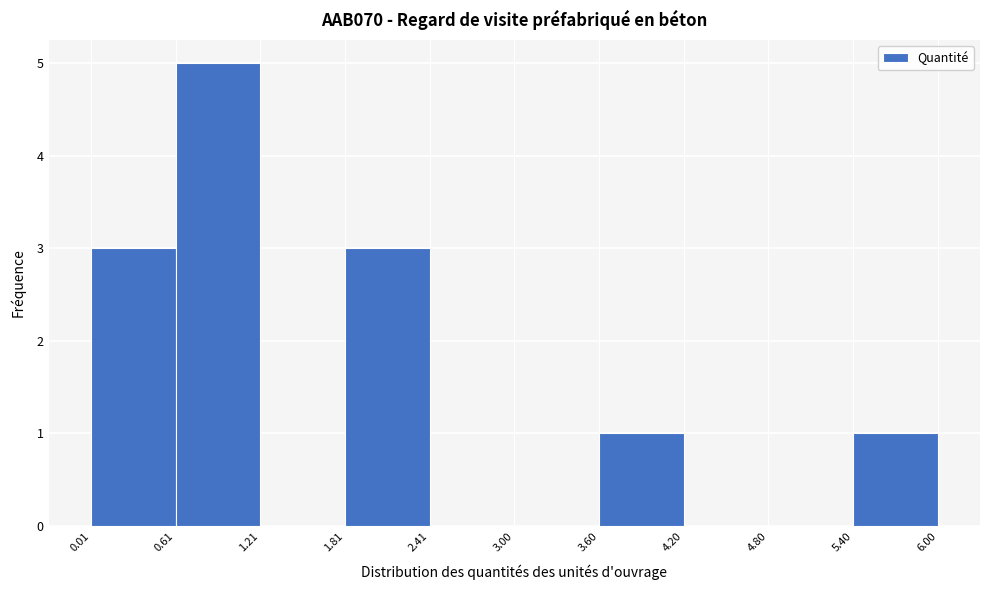

Reading left to right, transcribe this chart: for each bar, give the range it covers on the x-axis and its height. The values are not printed on the chart, so give them approximately, as read against the axis.

0.01 to 0.61: 3
0.61 to 1.21: 5
1.21 to 1.81: 0
1.81 to 2.41: 3
2.41 to 3.00: 0
3.00 to 3.60: 0
3.60 to 4.20: 1
4.20 to 4.80: 0
4.80 to 5.40: 0
5.40 to 6.00: 1